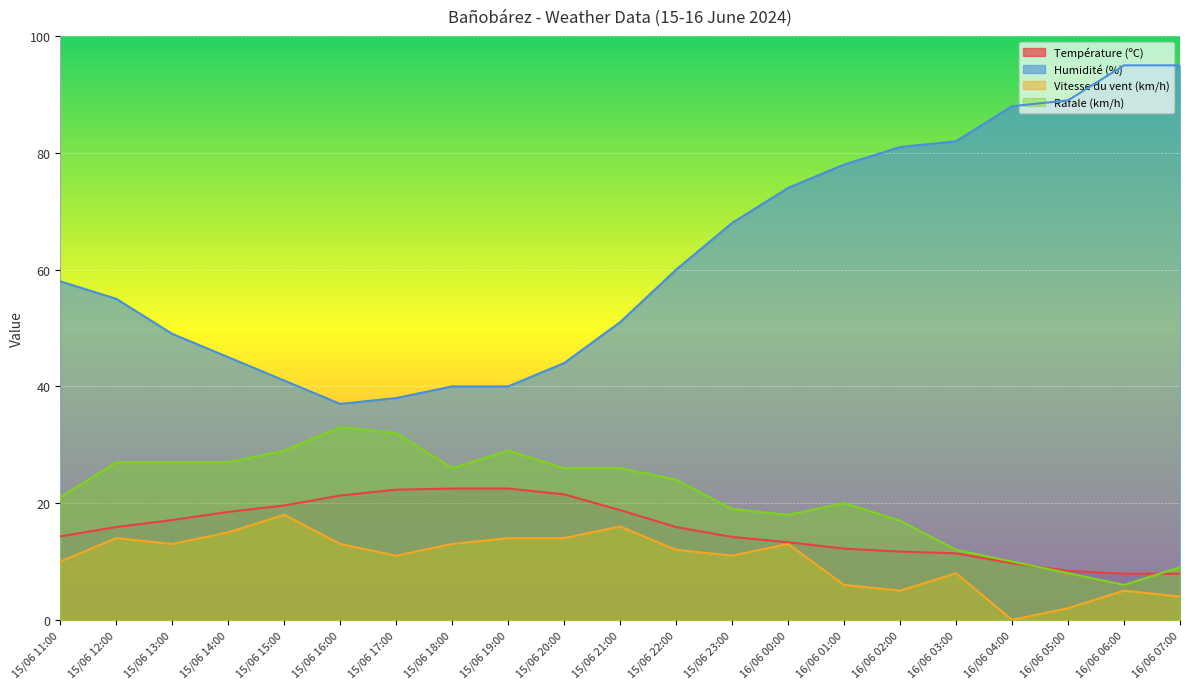

What is the difference between the maximum and second lowest values in the Température (ºC) series?

14.6